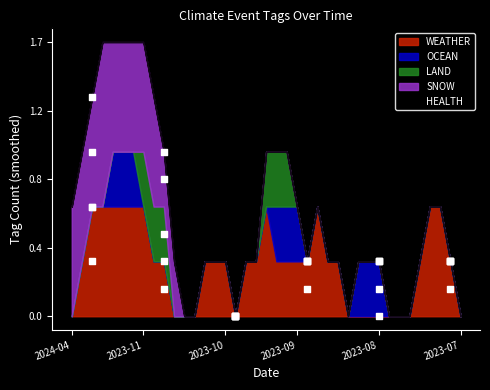

Is the value of LAND at 2023-07-13 greater than the value of OCEAN at 2023-07-17?

No